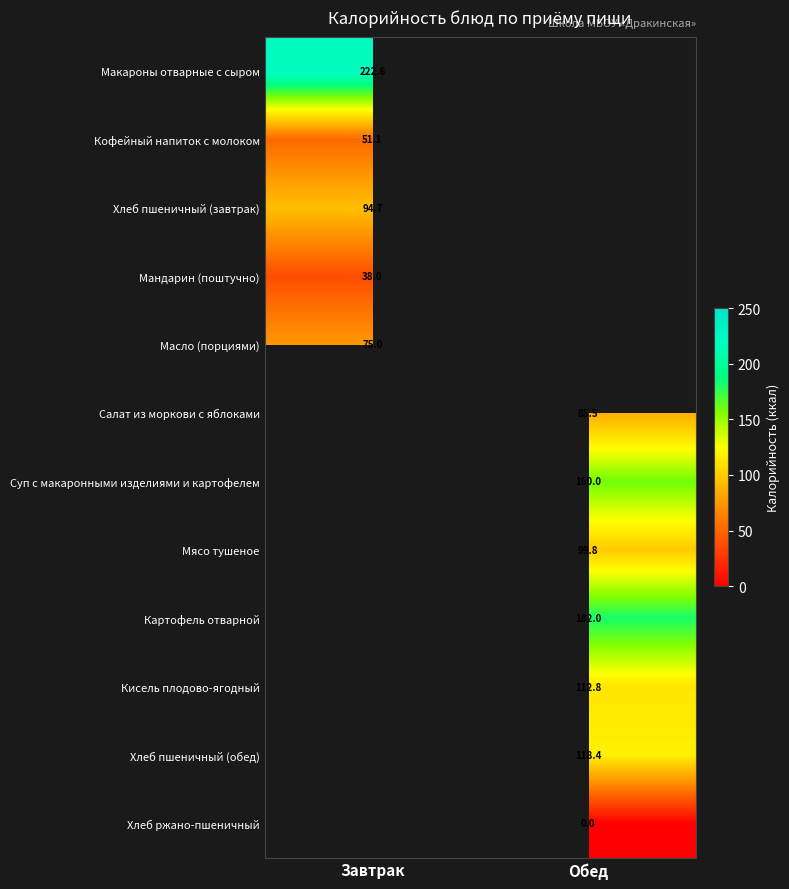

Count the number of data series in this chart.

12